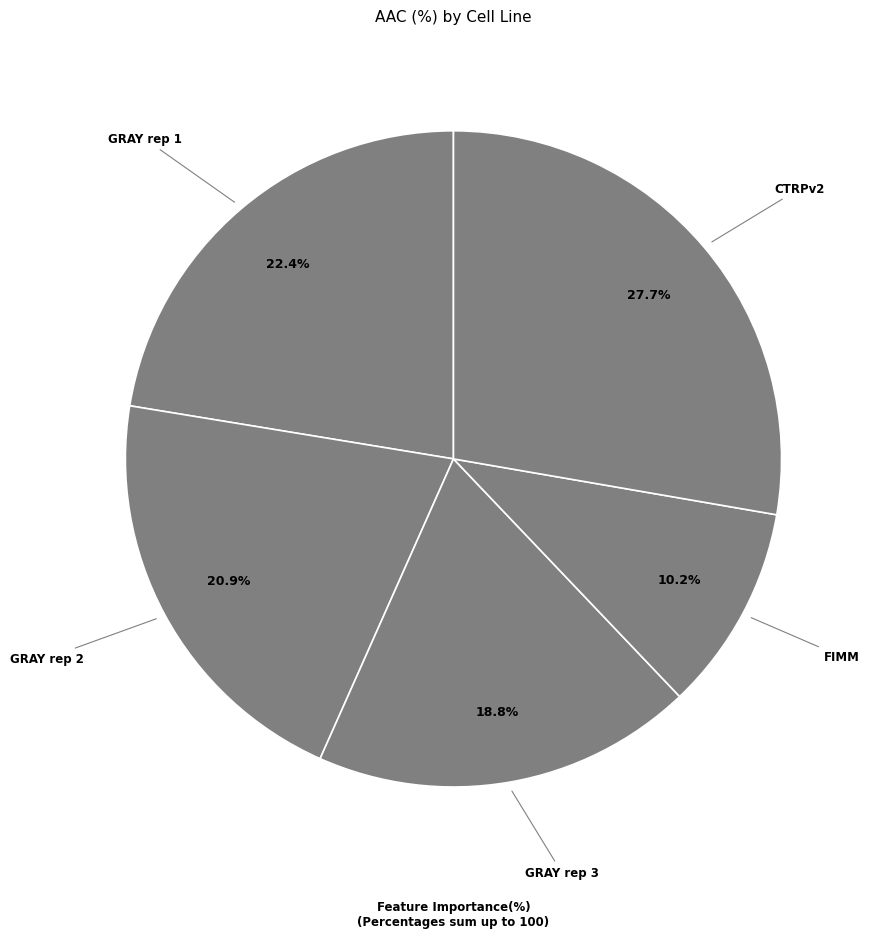

Approximately how many times larger is the value at GRAY rep 1 compared to FIMM?

2.2